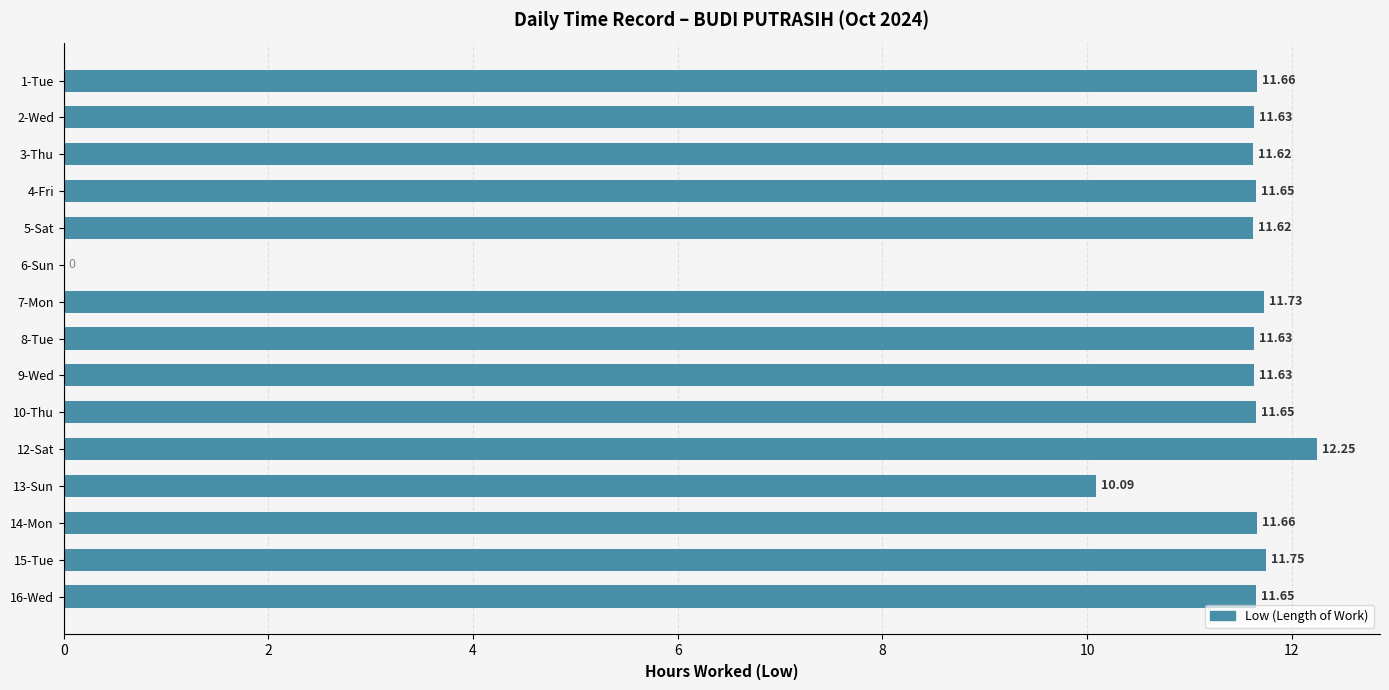

What is the change in value from 2-Wed to 6-Sun?

-11.6